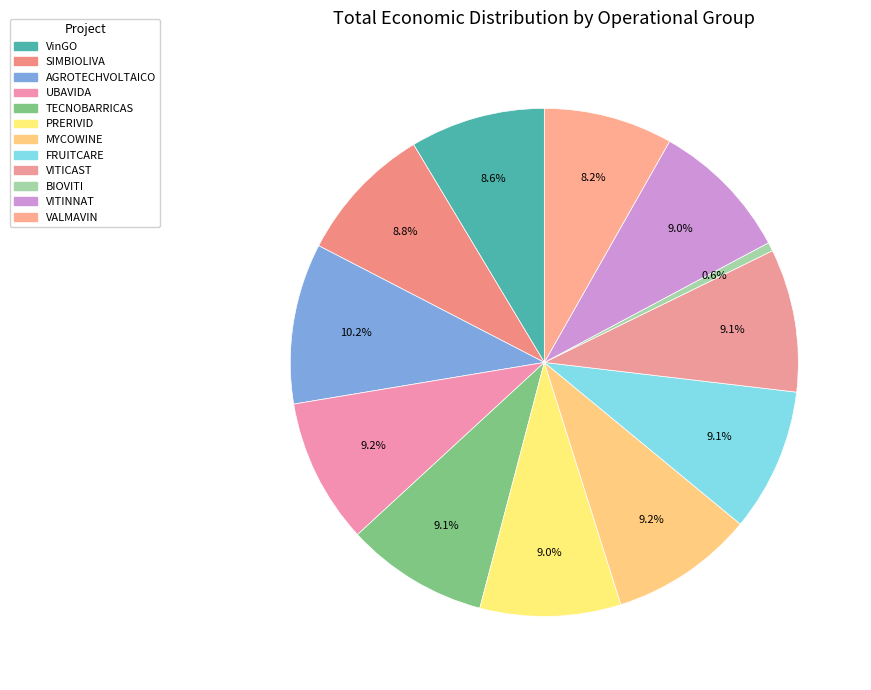

To the nearest percent, what portion does VITINNAT represent?

9%